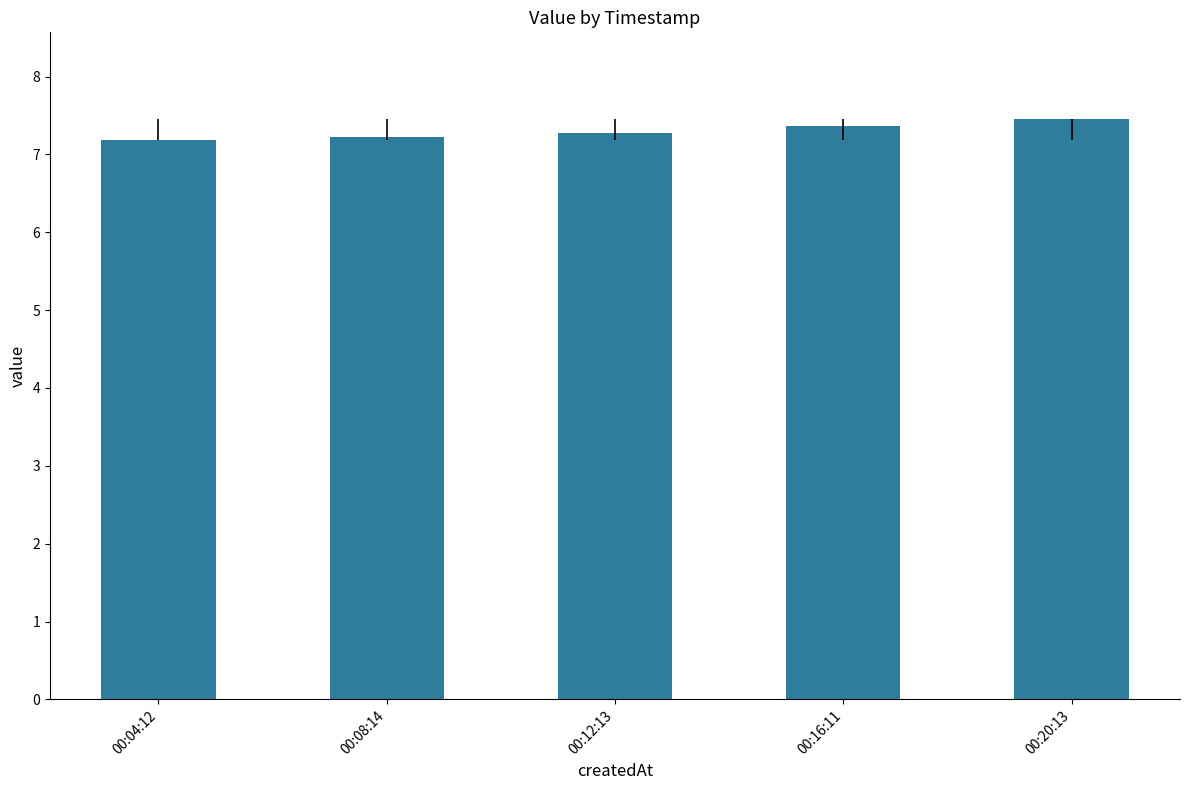

Reading right to left, extract all data points from this chart.

00:20:13=7.5	00:16:11=7.4	00:12:13=7.3	00:08:14=7.2	00:04:12=7.2